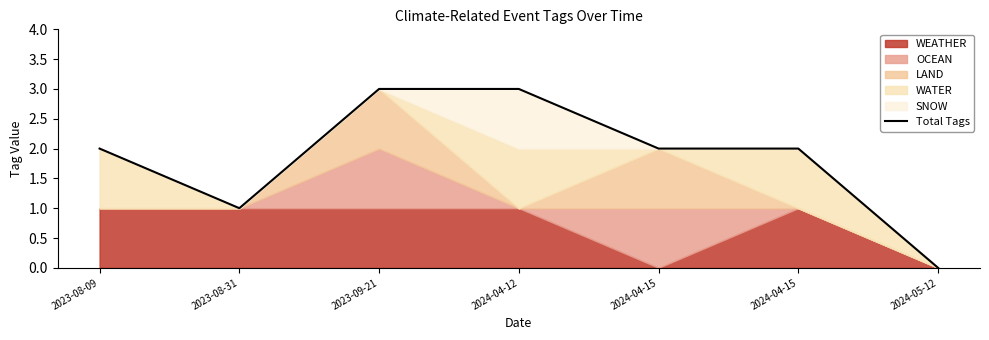

Rank the categories by value from highest to lowest.

2023-09-21, 2024-04-12, 2023-08-09, 2024-04-15, 2024-04-15, 2023-08-31, 2024-05-12